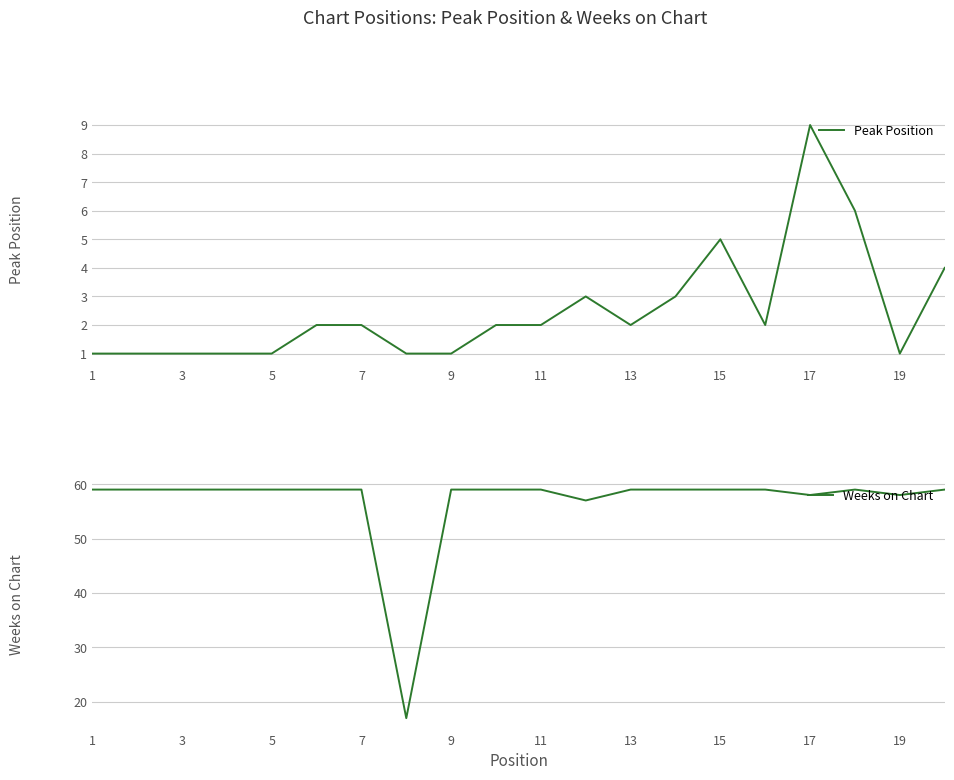

What is the highest value of the Weeks on Chart series?

59